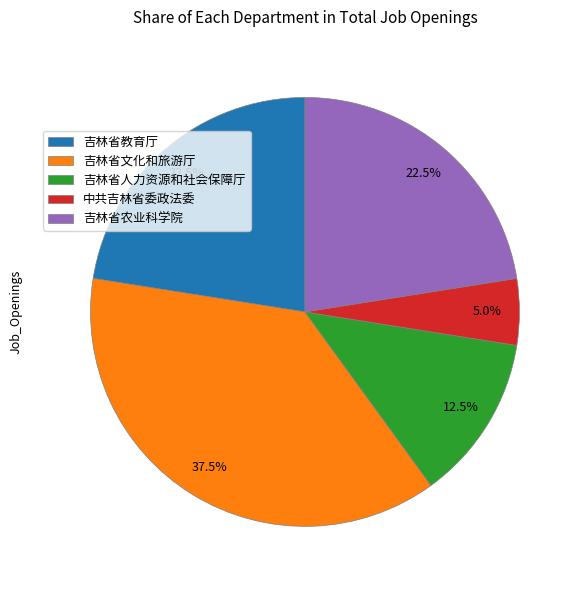

Which slice is the smallest?

中共吉林省委政法委